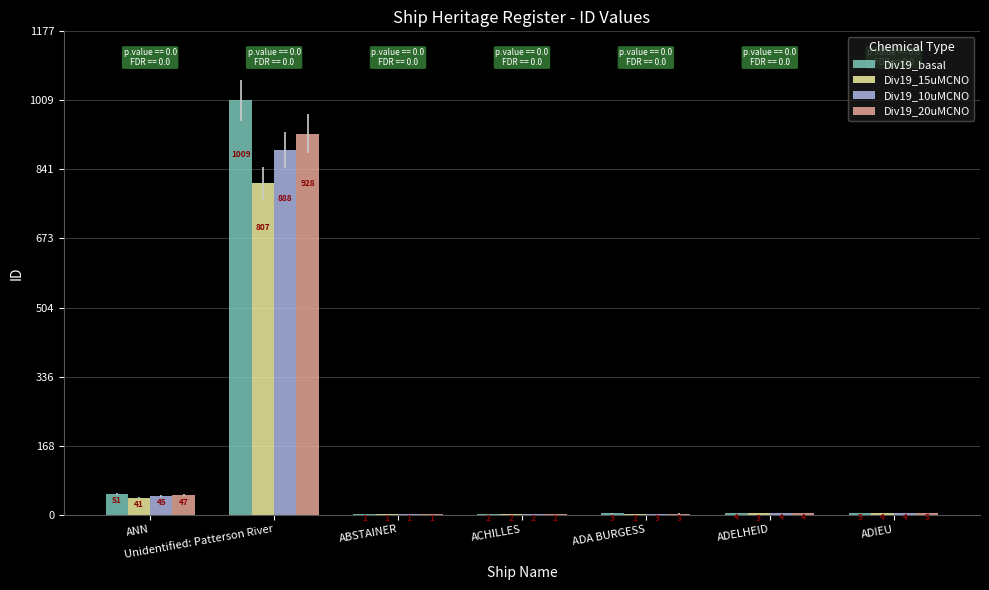

What is the sum of the Div19_basal values at ANN and ADA BURGESS?

54.0